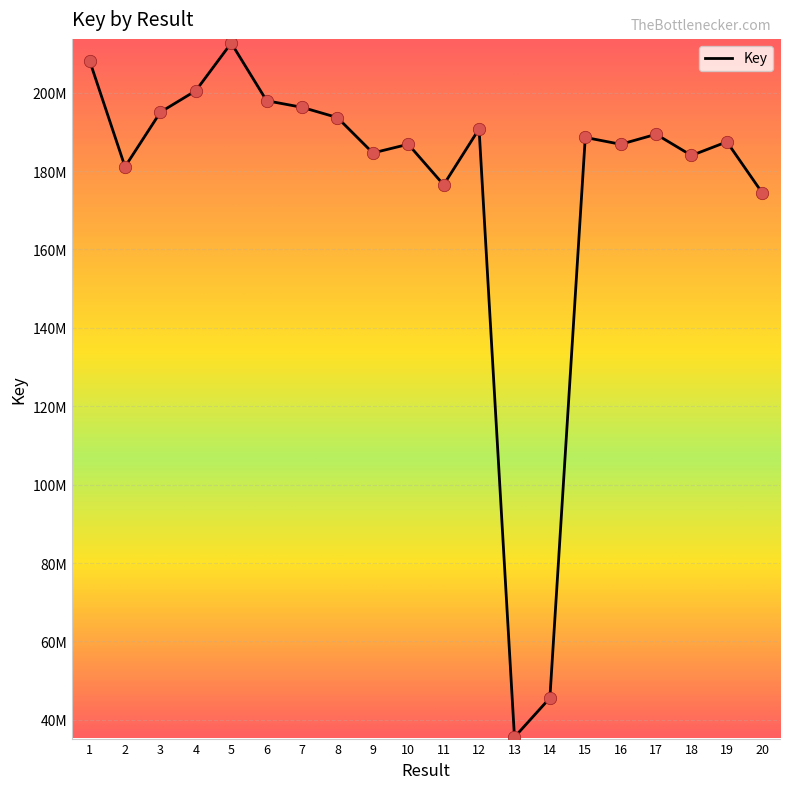

Is this an area chart (filled region under the line)?

No